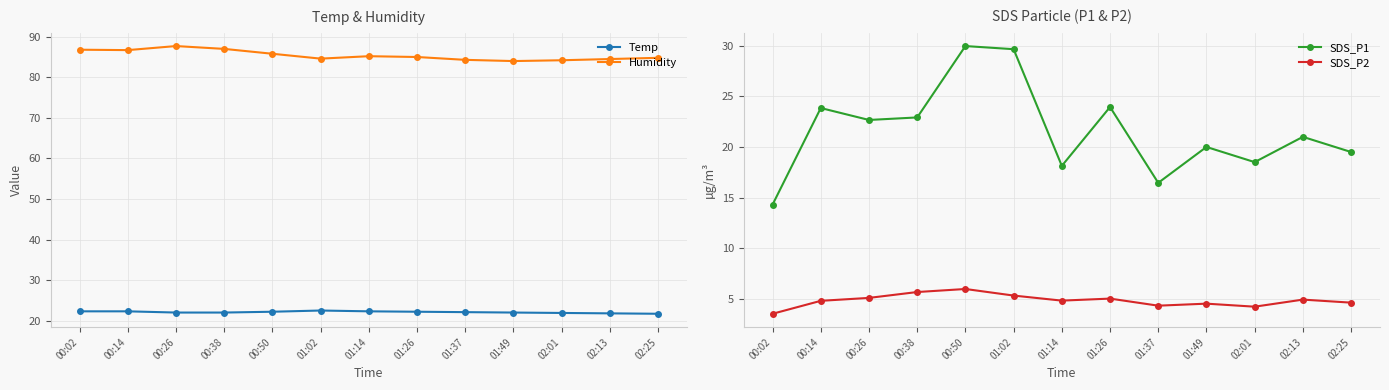

What are all the series names shown in the legend?

Temp, Humidity, SDS_P1, SDS_P2